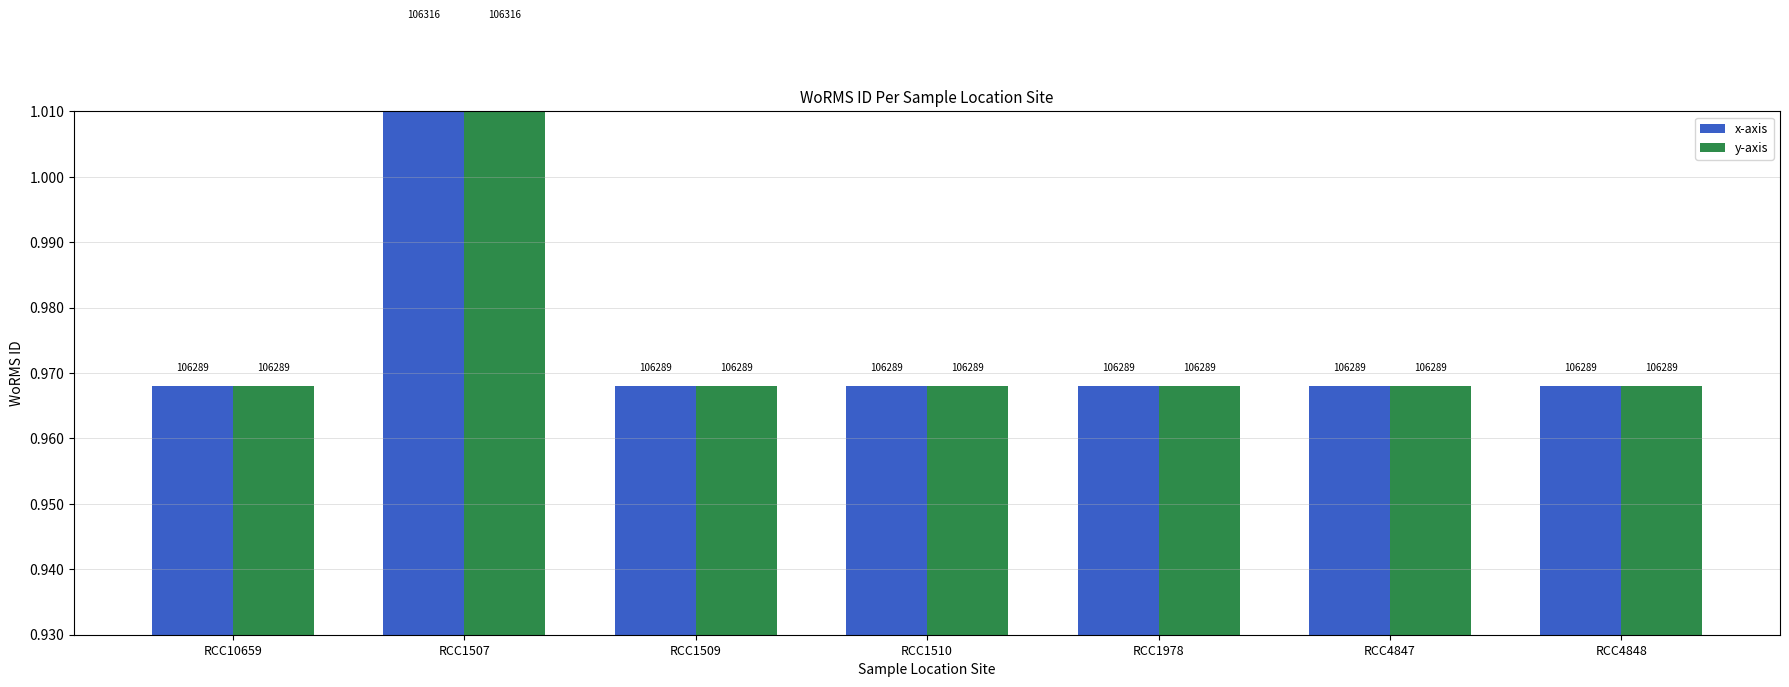

What is the value of the y-axis bar at the 6th from the left?

1.0